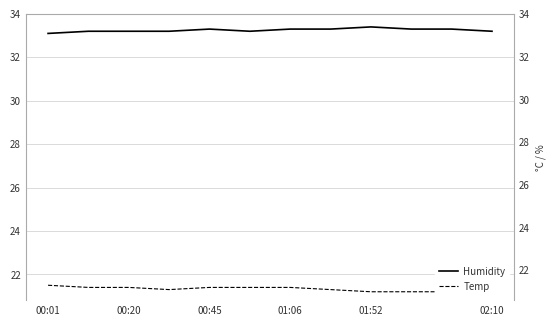

The Temp series shows 21.2 at 01:52. True or false?

True